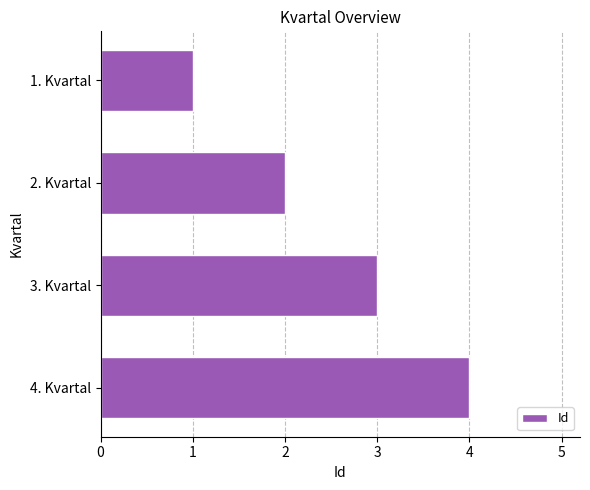

Is it true that the value at 2. Kvartal is 1?

False